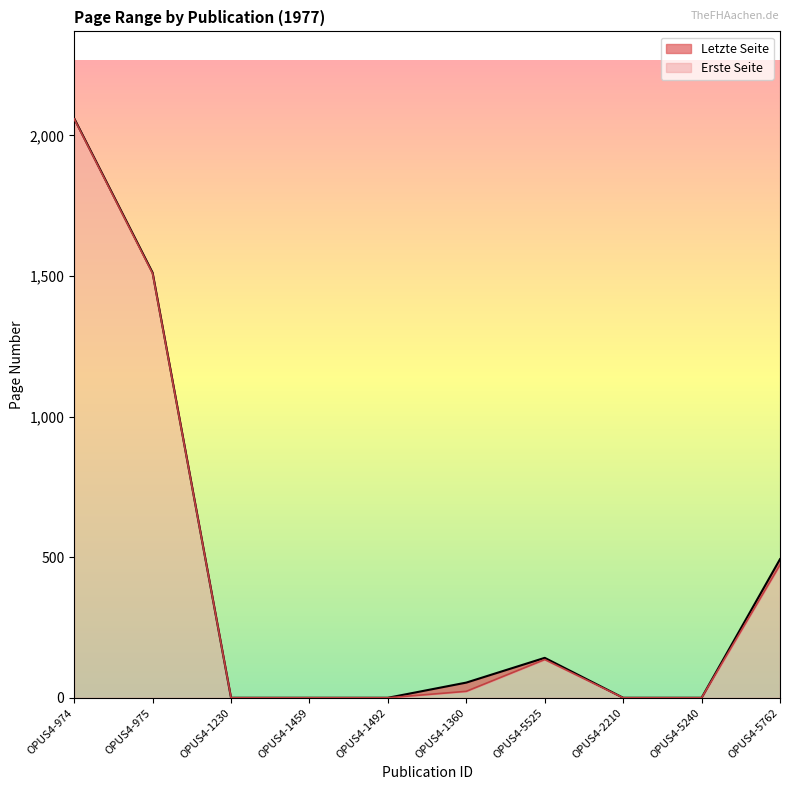

Does the chart display data point markers on the line(s)?

No